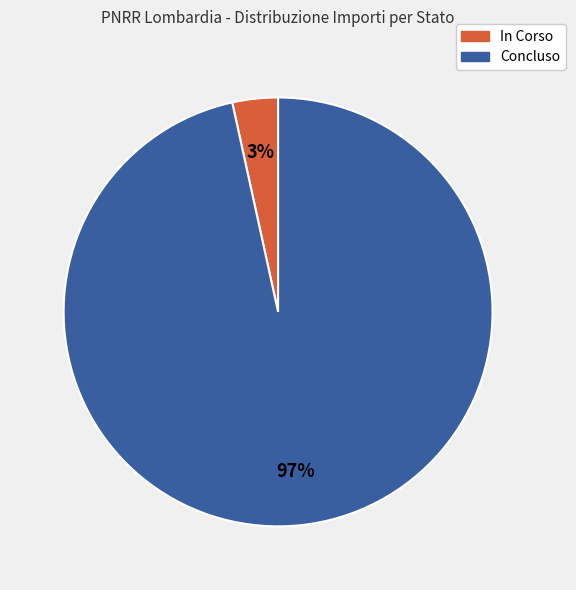

Between Concluso and In Corso, which is larger?

Concluso